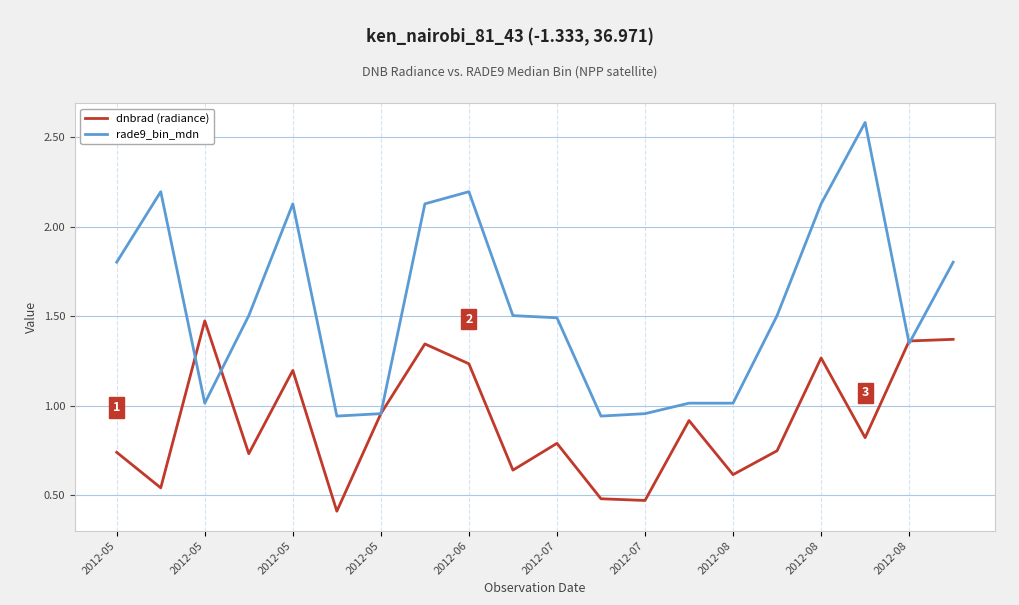

List the series in order of their overall mean, highest first.

rade9_bin_mdn, dnbrad (radiance)